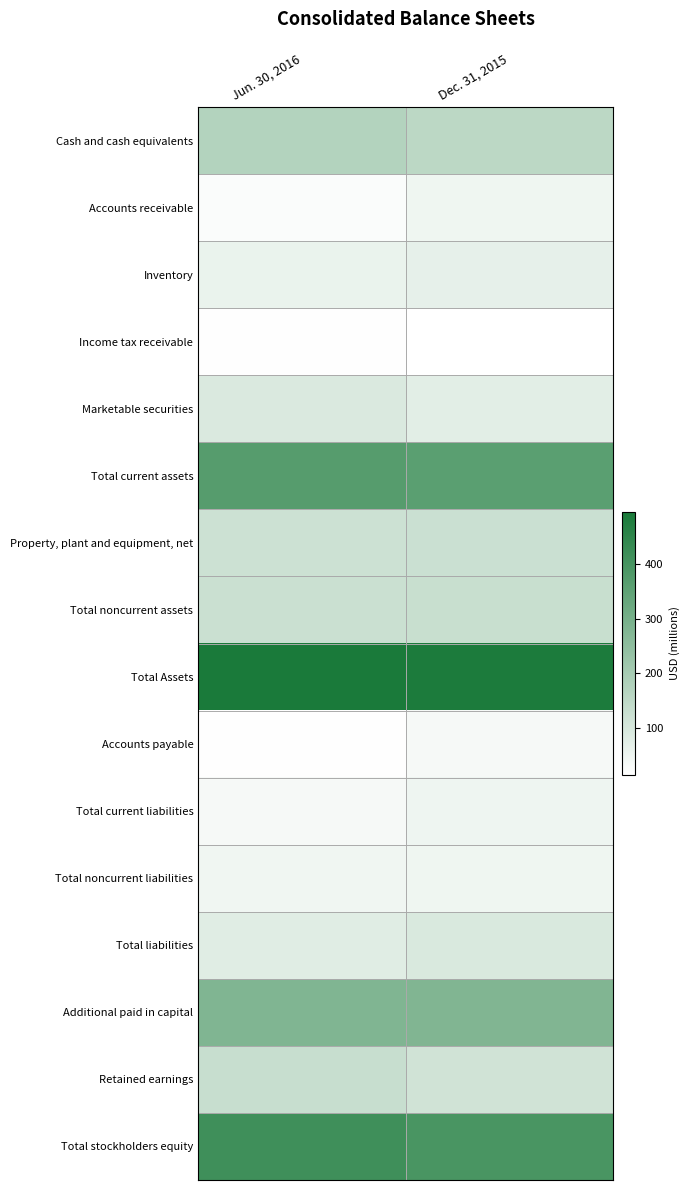

Reading left to right, what are all the values shown in this chart?

Cash and cash equivalents: Jun. 30, 2016=173.6	Dec. 31, 2015=154.0
Accounts receivable: Jun. 30, 2016=24.6	Dec. 31, 2015=46.3
Inventory: Jun. 30, 2016=58.7	Dec. 31, 2015=65.0
Income tax receivable: Jun. 30, 2016=16.9	Dec. 31, 2015=14.1
Marketable securities: Jun. 30, 2016=92.1	Dec. 31, 2015=74.7
Total current assets: Jun. 30, 2016=369.1	Dec. 31, 2015=359.8
Property, plant and equipment, net: Jun. 30, 2016=121.0	Dec. 31, 2015=124.3
Total noncurrent assets: Jun. 30, 2016=126.5	Dec. 31, 2015=129.3
Total Assets: Jun. 30, 2016=495.5	Dec. 31, 2015=489.1
Accounts payable: Jun. 30, 2016=16.5	Dec. 31, 2015=34.4
Total current liabilities: Jun. 30, 2016=33.6	Dec. 31, 2015=48.6
Total noncurrent liabilities: Jun. 30, 2016=46.0	Dec. 31, 2015=46.2
Total liabilities: Jun. 30, 2016=79.6	Dec. 31, 2015=94.8
Additional paid in capital: Jun. 30, 2016=280.0	Dec. 31, 2015=279.2
Retained earnings: Jun. 30, 2016=132.6	Dec. 31, 2015=113.0
Total stockholders equity: Jun. 30, 2016=415.9	Dec. 31, 2015=394.3